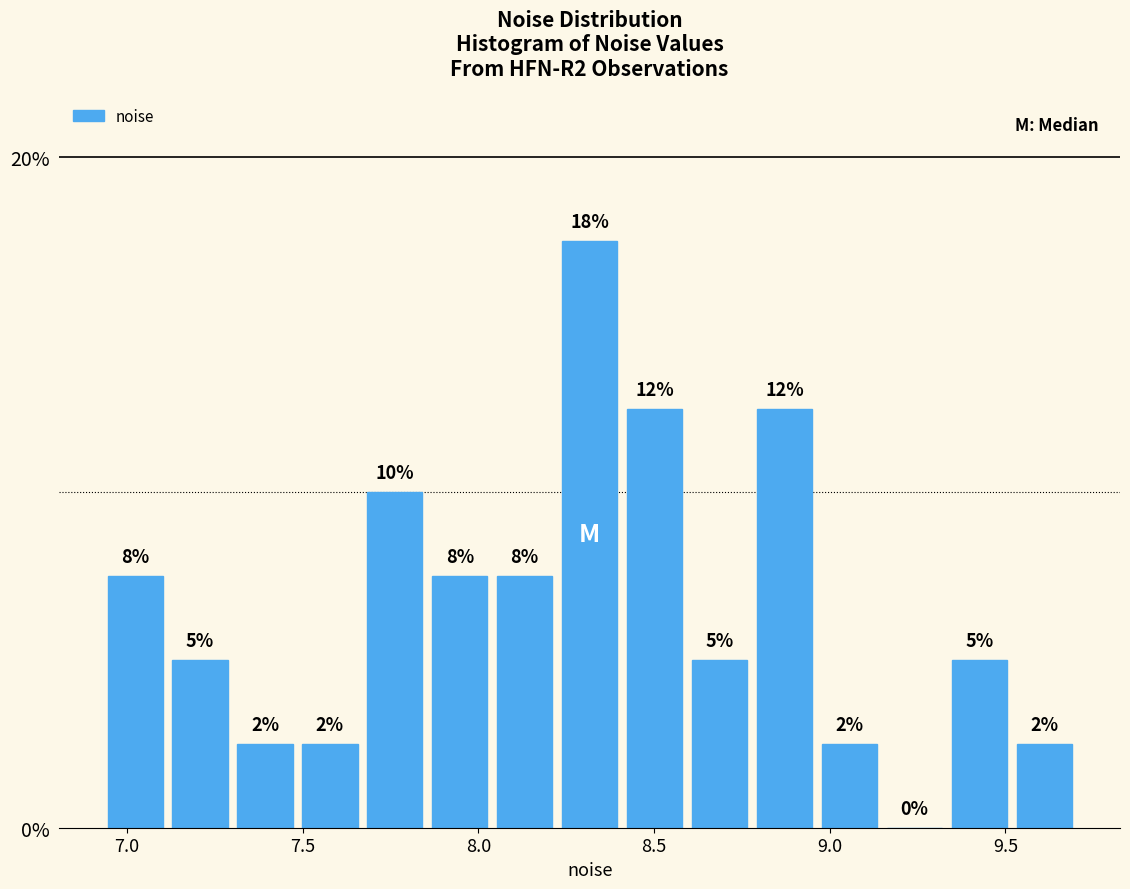

Around what value on the x-axis is the tallest bar? Give the approximate position of its centre, as read against the axis.

8.30